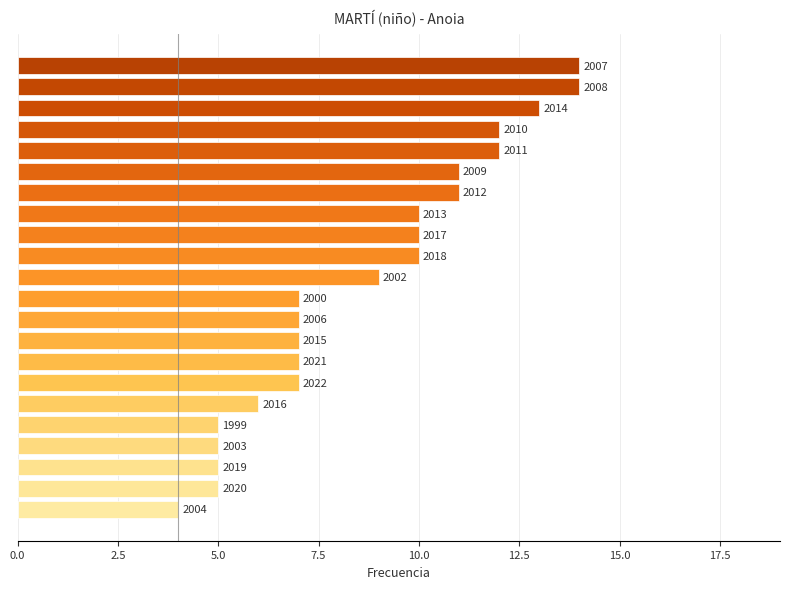

What is the greatest value displayed?

14